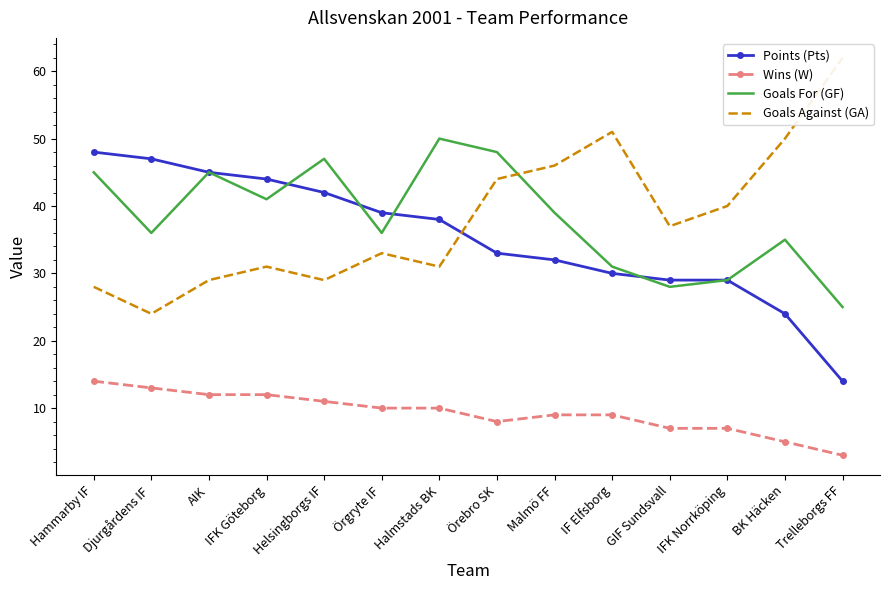

Where does the Goals Against (GA) series first go above 37?

Örebro SK